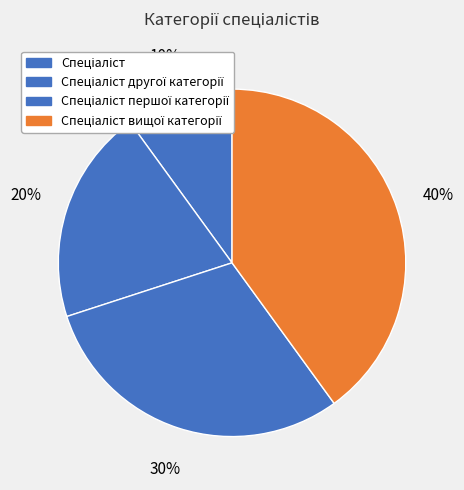

To the nearest percent, what is the average slice percentage?

25%